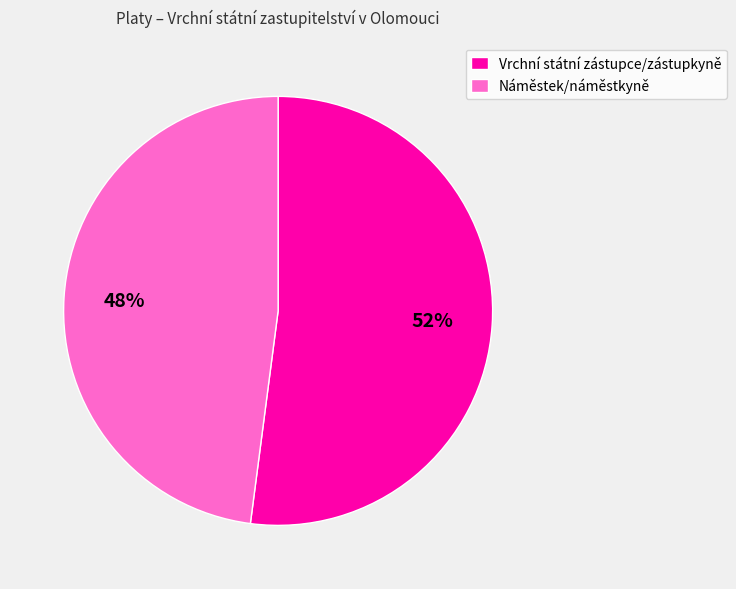

What is the smallest slice in the pie chart?

Náměstek/náměstkyně